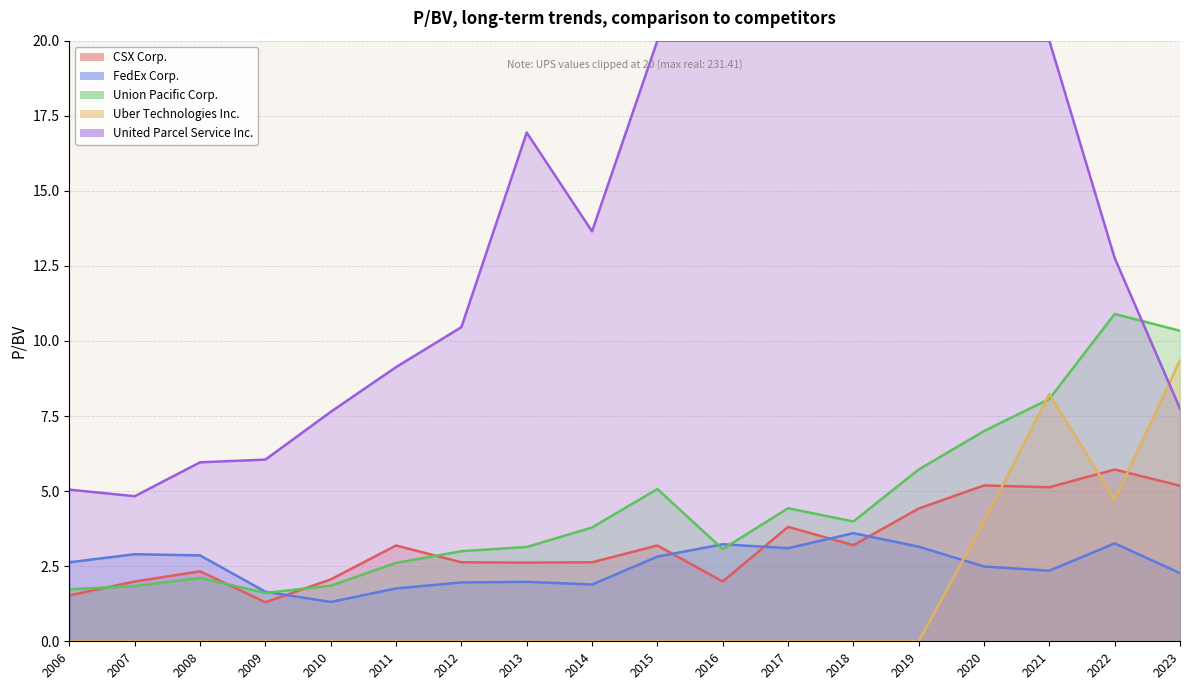

Is it true that CSX Corp. equals 5.7 at 2022?

True